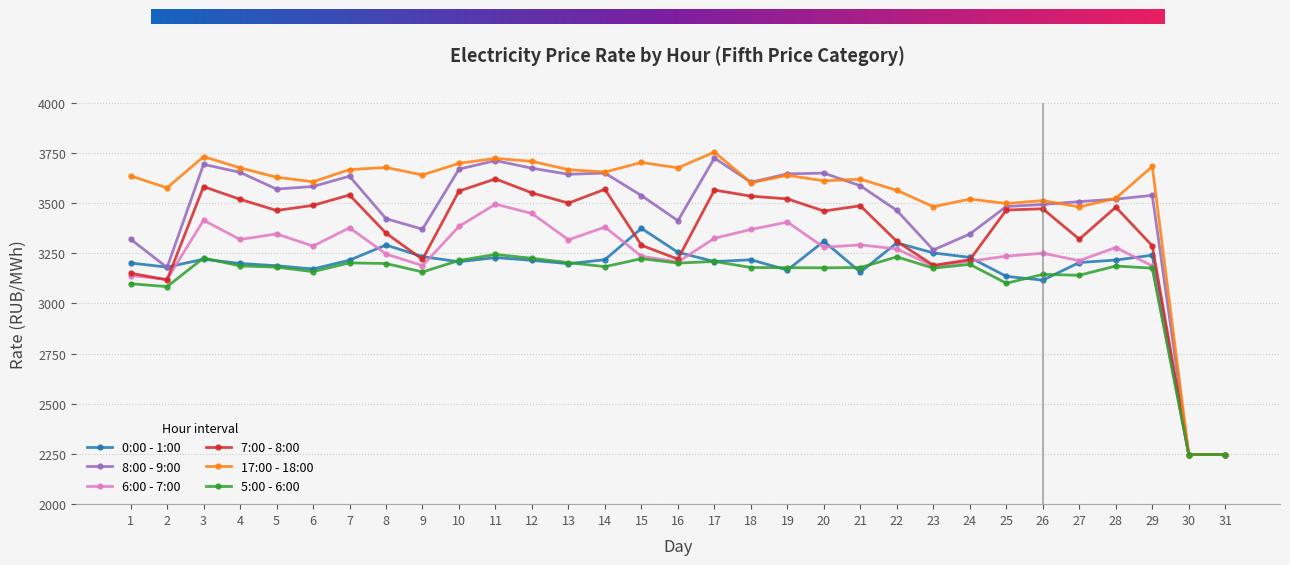

Which series has the largest total across all categories?

17:00 - 18:00